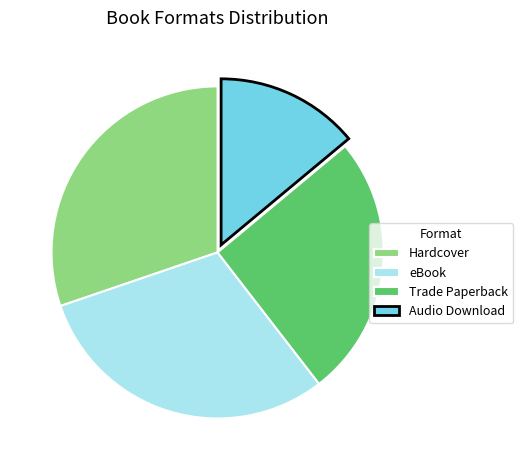

The eBook slice represents 30% of the pie. True or false?

True